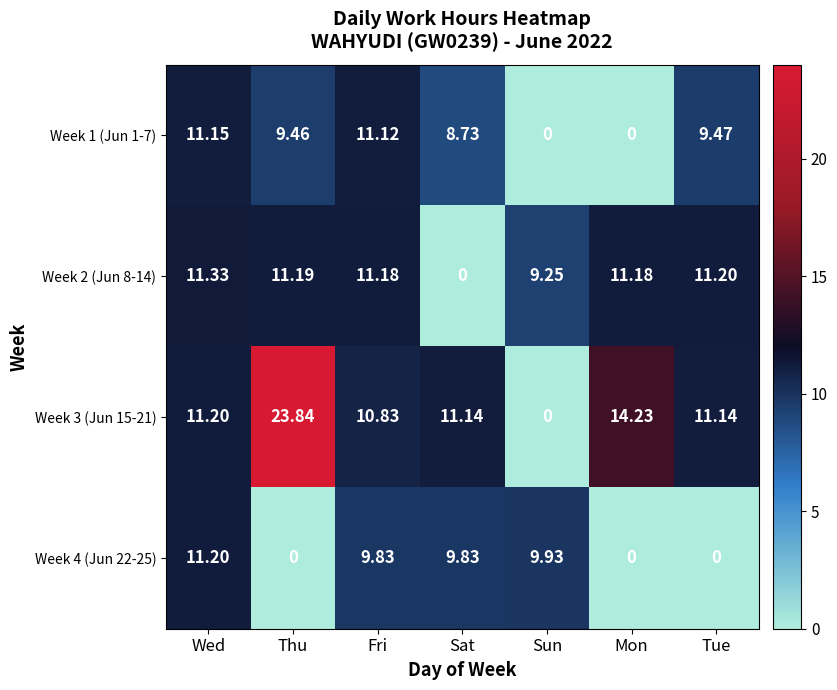

At which label does Week 3 (Jun 15-21) reach its peak?

Thu